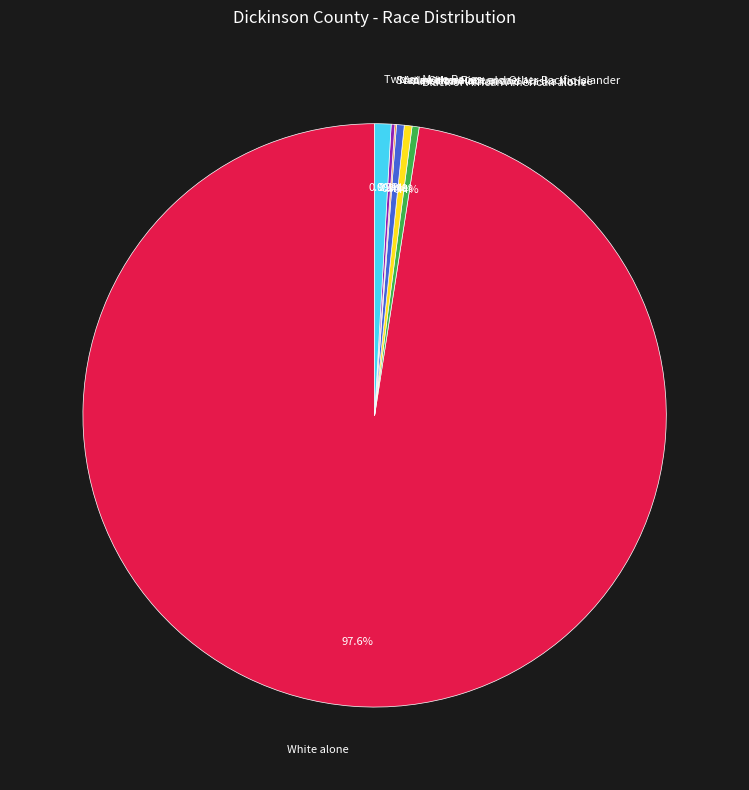

What is the largest slice in the pie chart?

White alone